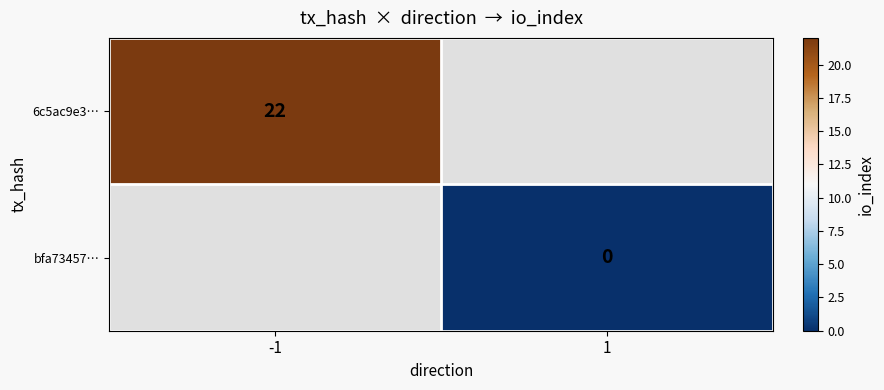

Is it true that 6c5ac9e3… equals 34 at -1?

False